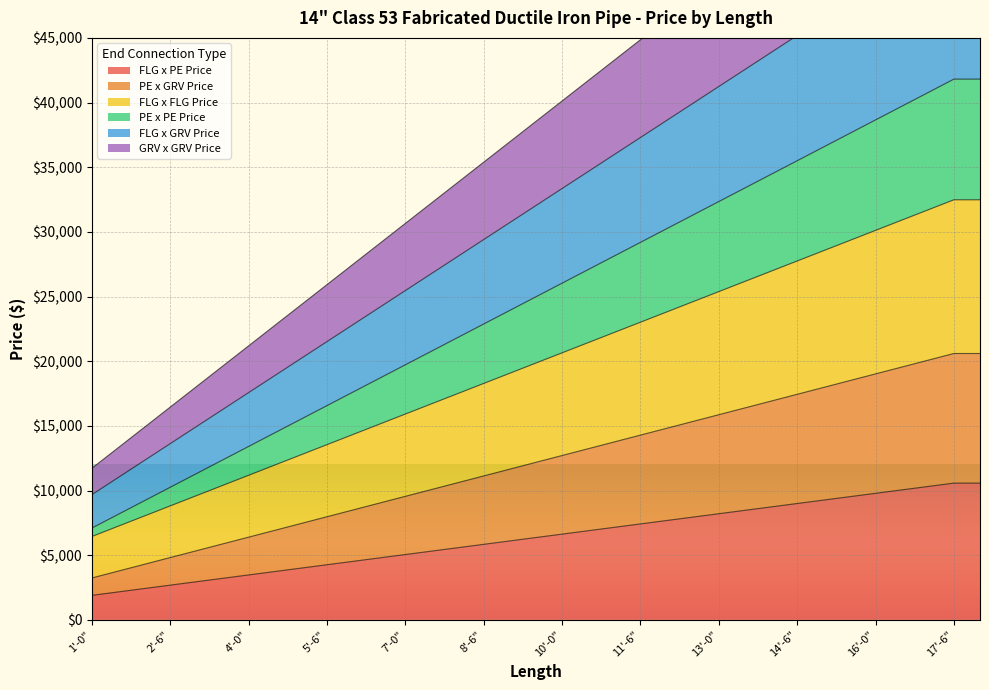

True or false: PE x GRV Price and FLG x FLG Price cross at least once.

False